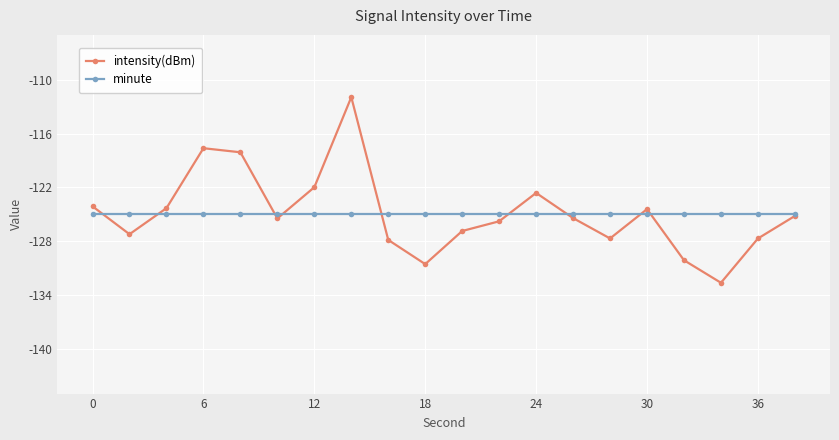

How many distinct data groups are displayed?

2